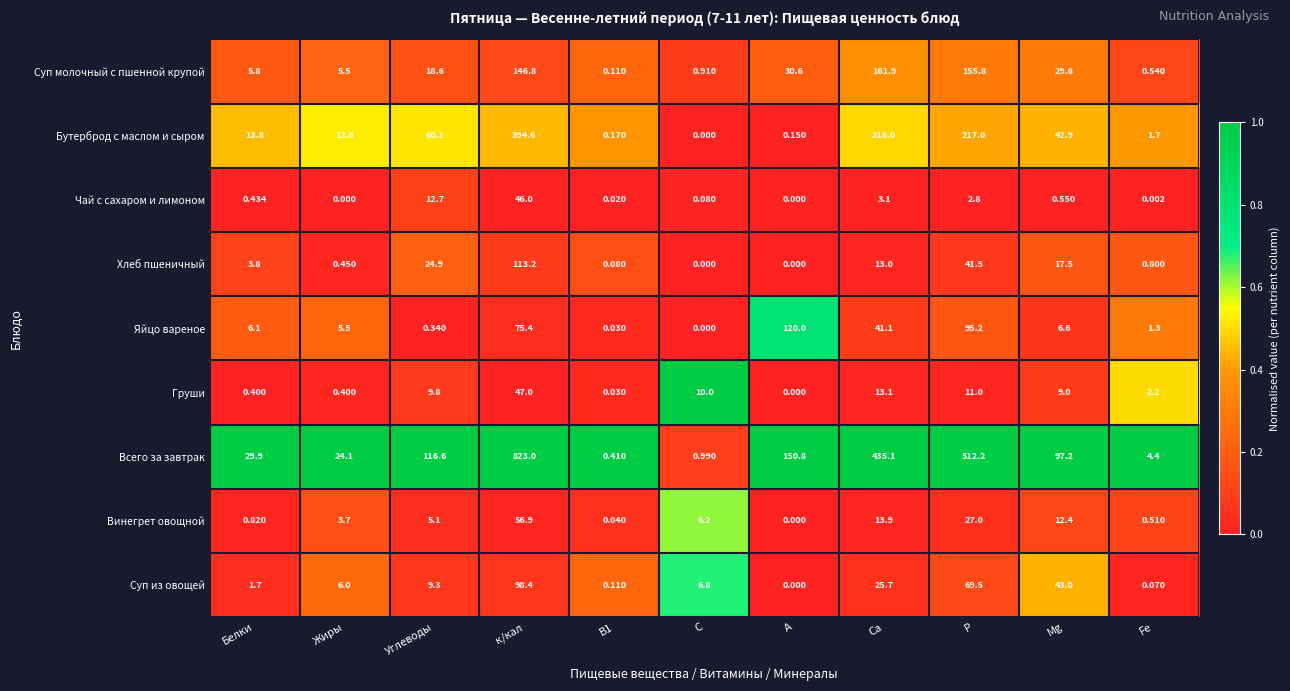

What is the greatest value displayed?

823.0